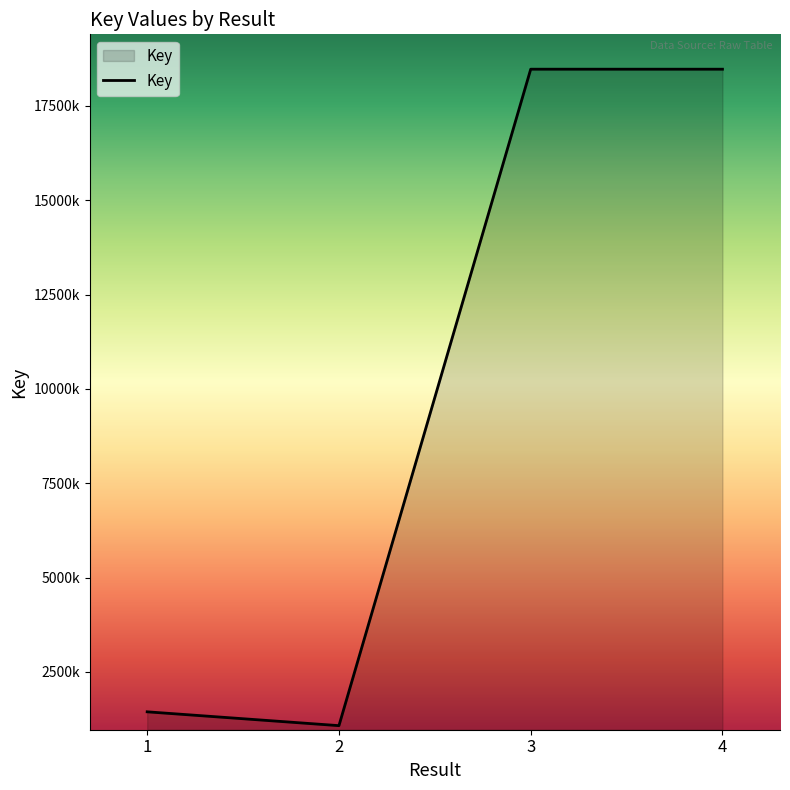

Is this an area chart (filled region under the line)?

Yes